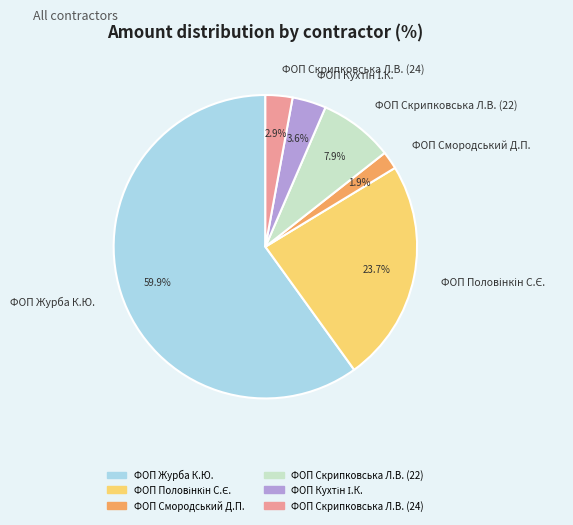

How many slices are in this pie chart?

6